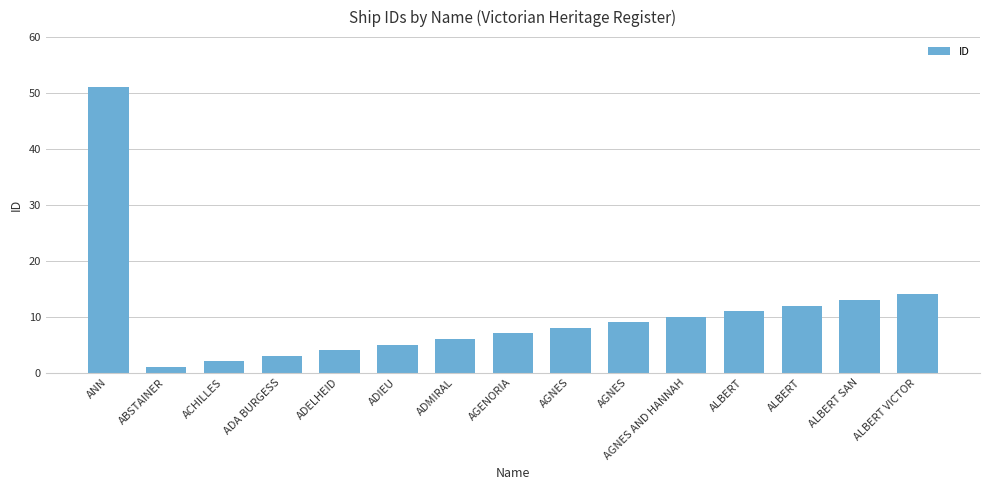

What is the smallest value displayed?

1